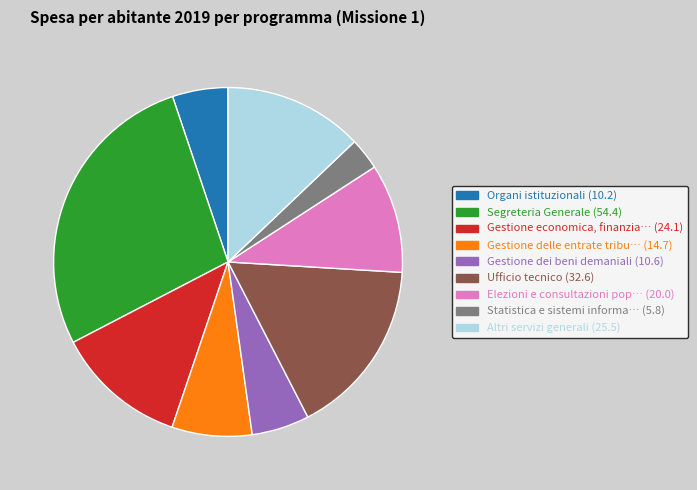

Is there a majority slice in this chart?

No